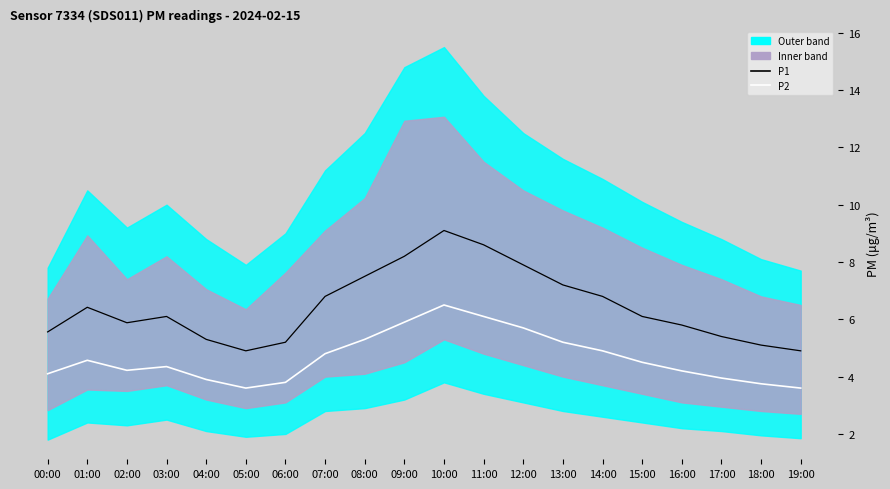

Does the chart have visible grid lines?

No